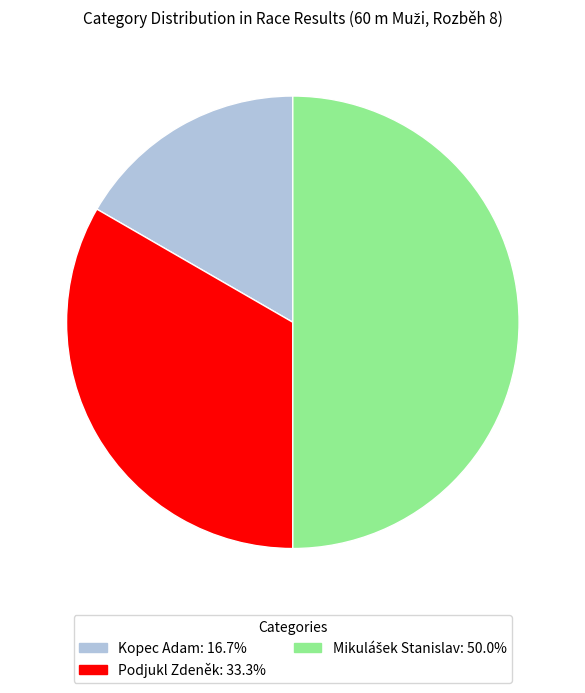

Which category has the smallest portion of the pie?

Kopec Adam